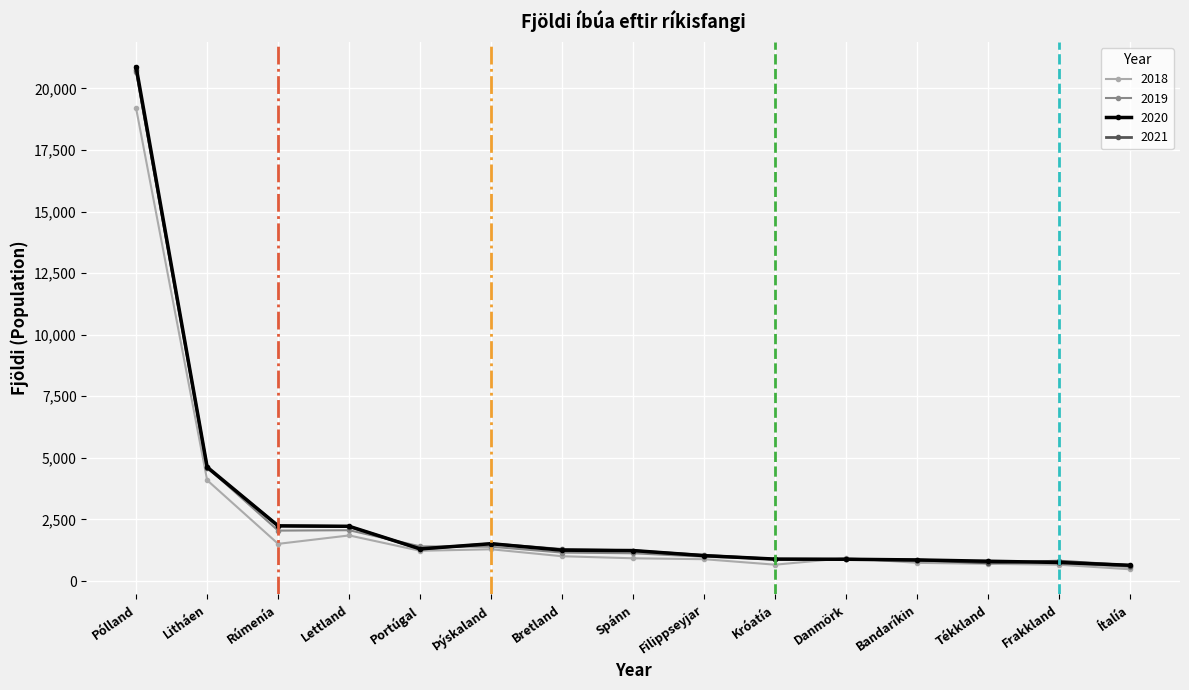

Between Rúmenía and Filippseyjar, which series saw the biggest shift?

2020